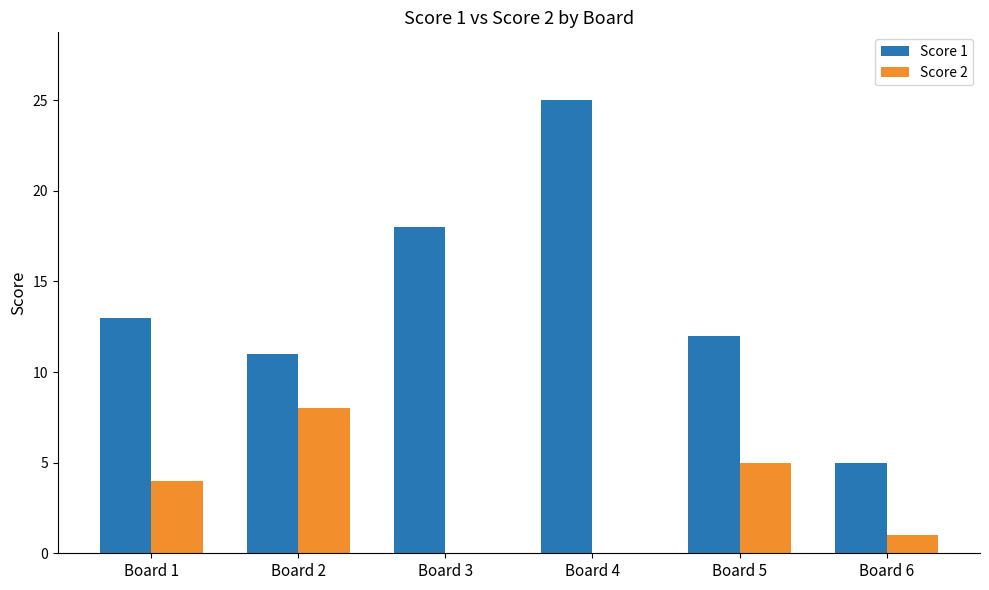

Reading left to right, what are all the values shown in this chart?

Score 1: Board 1=13	Board 2=11	Board 3=18	Board 4=25	Board 5=12	Board 6=5
Score 2: Board 1=4	Board 2=8	Board 3=0	Board 4=0	Board 5=5	Board 6=1